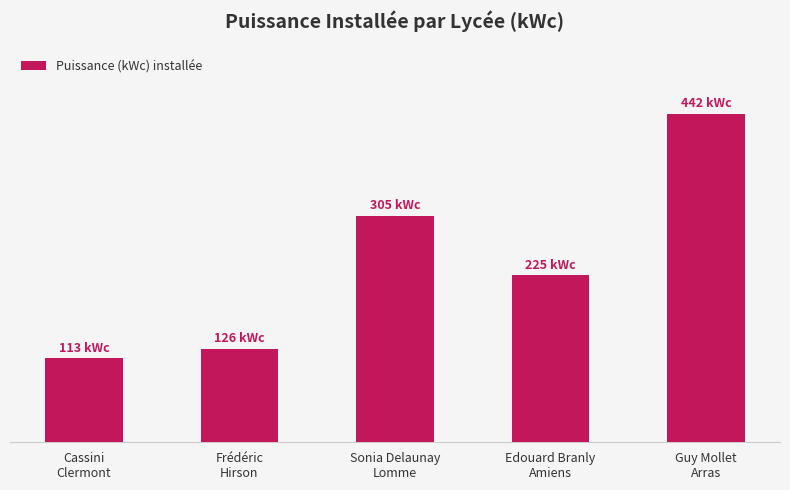

Rank the categories by value from highest to lowest.

Guy Mollet
Arras, Sonia Delaunay
Lomme, Edouard Branly
Amiens, Frédéric
Hirson, Cassini
Clermont